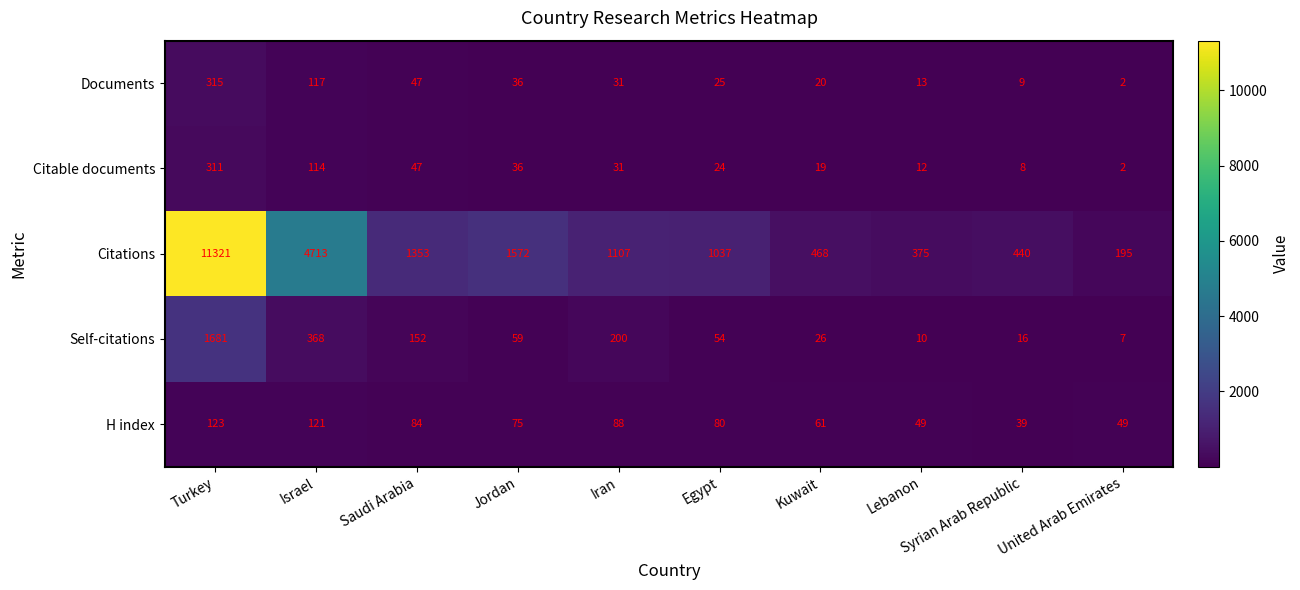

At which label does H index reach its minimum?

Syrian Arab Republic